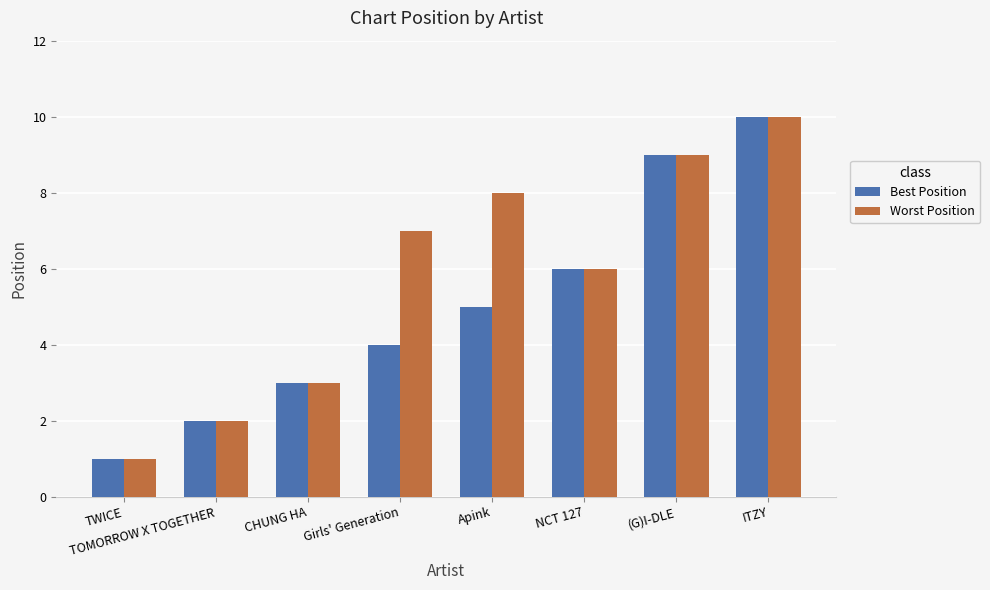

Between Girls' Generation and ITZY, which series saw the biggest shift?

Best Position